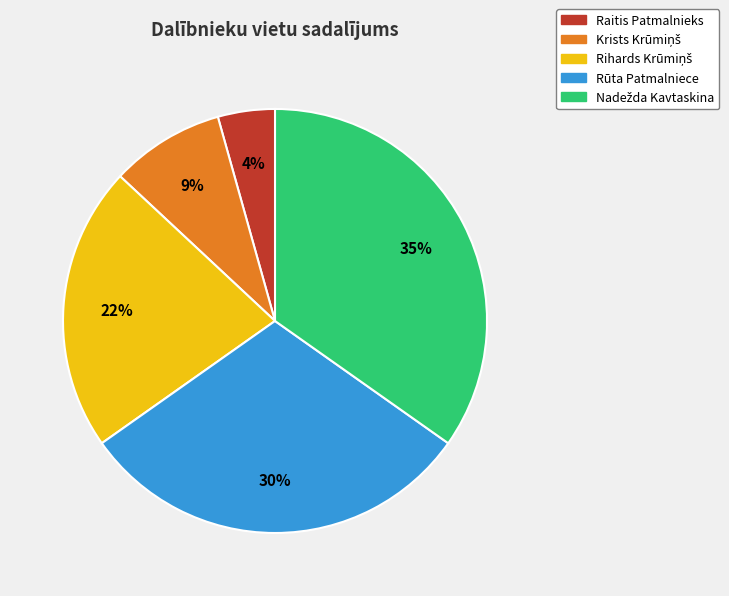

To the nearest percent, what portion does Rūta Patmalniece represent?

30%